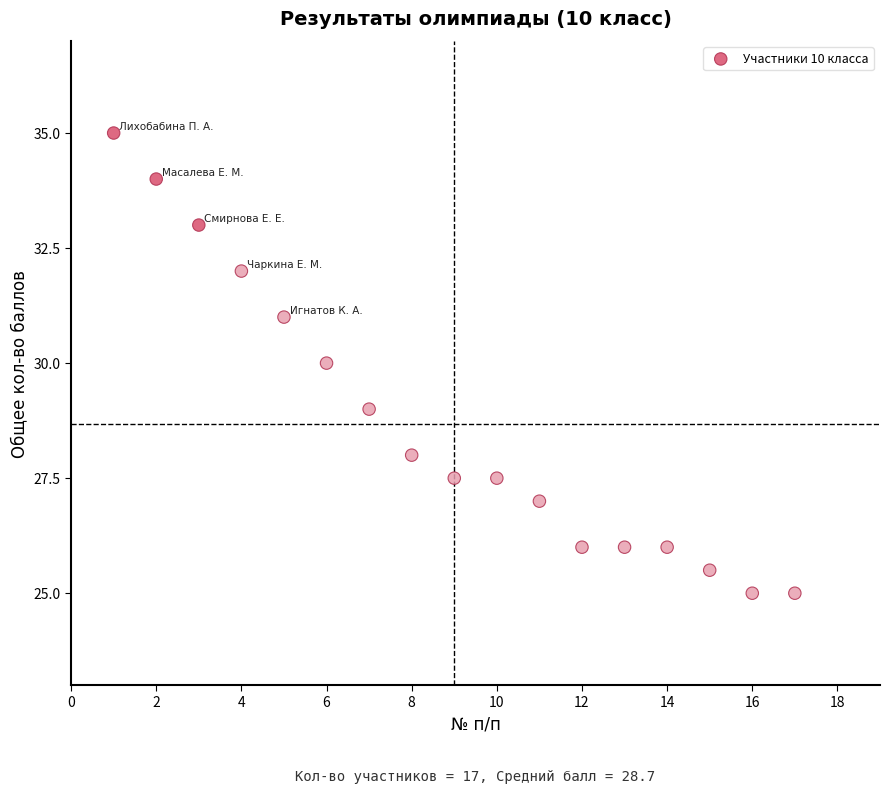

What is the range of X values (max minus min)?

16.0